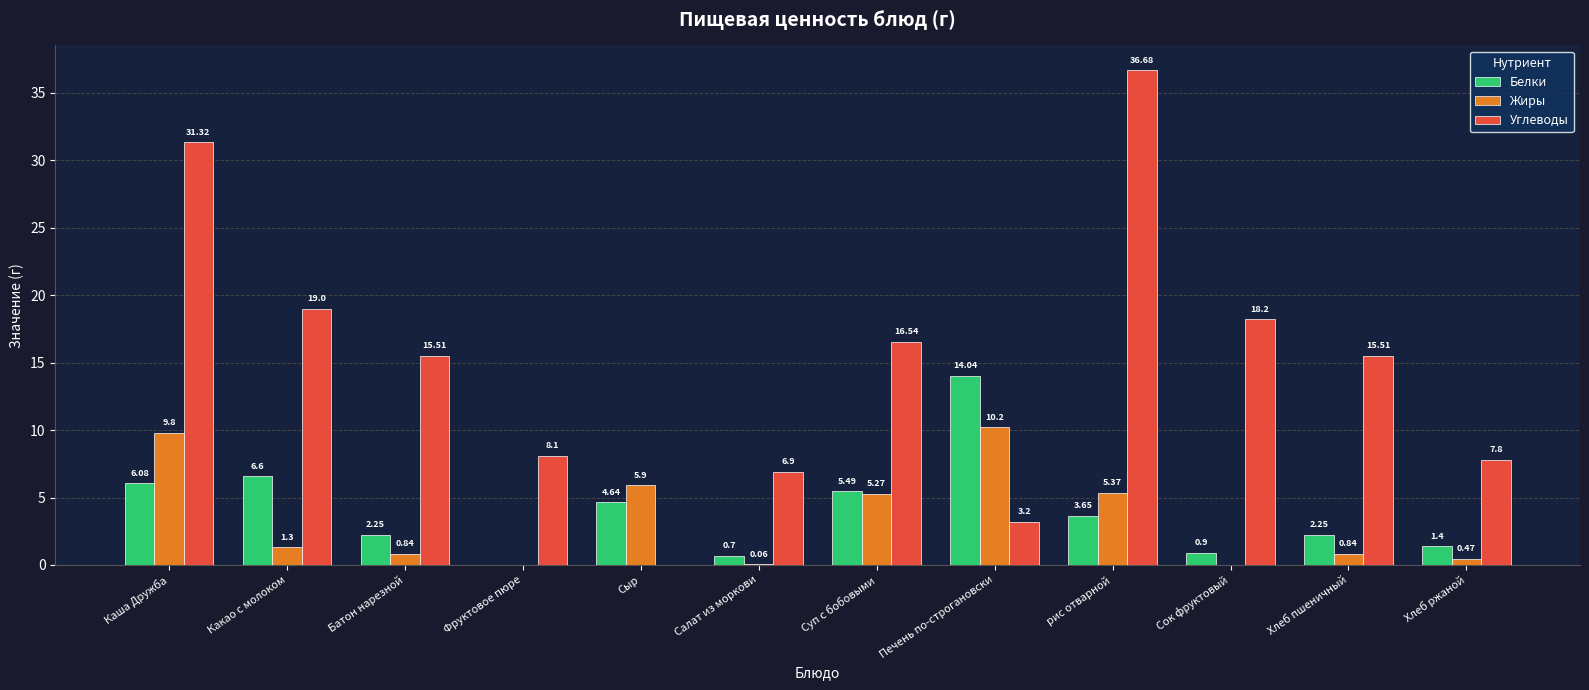

What is the average value of the Белки series?

4.0